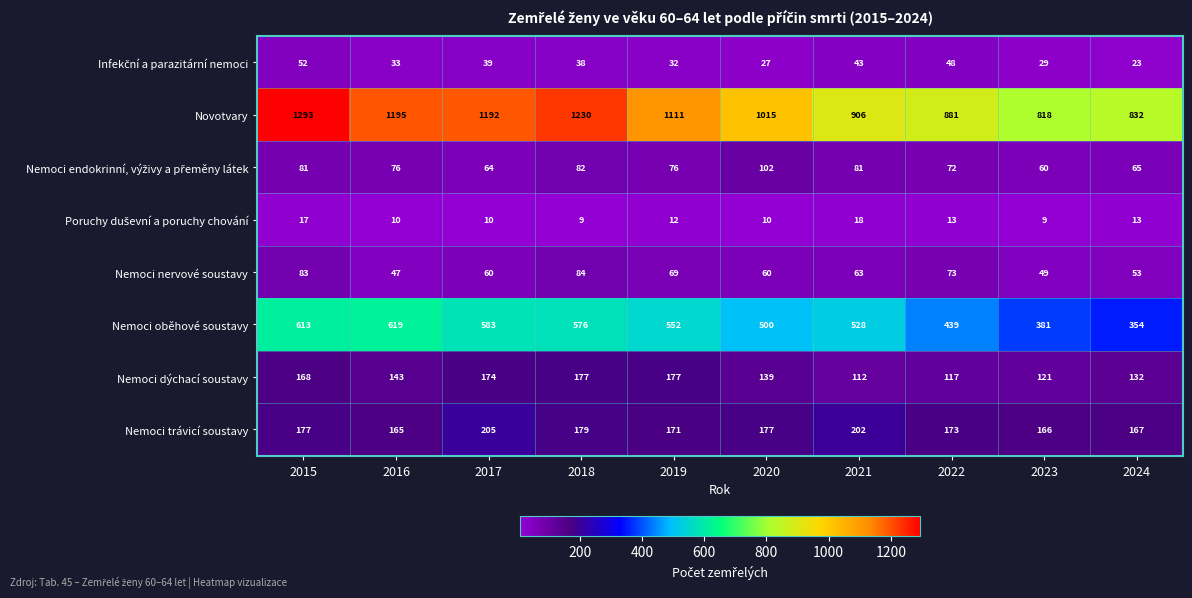

The value of Nemoci trávicí soustavy at 2024 is 167. True or false?

True